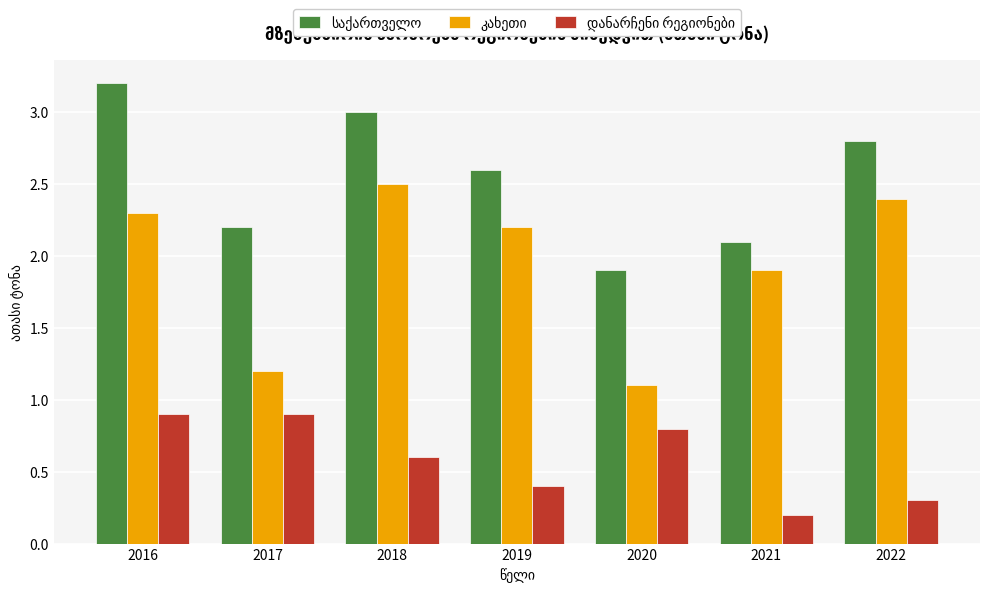

Which category has the highest value across all series?

2016